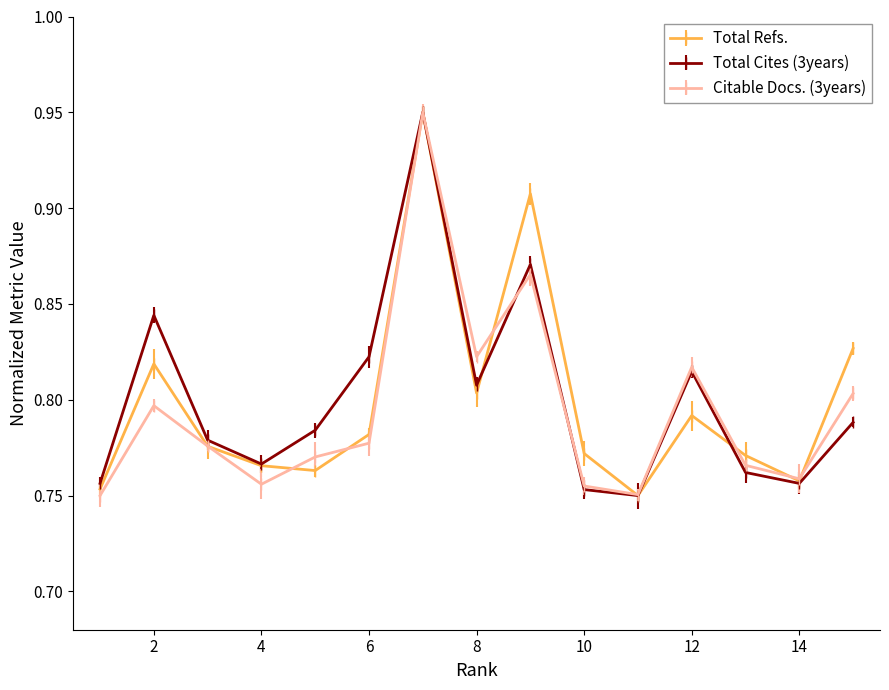

Which series ends up on top after the final intersection of Total Cites (3years) and Total Refs.?

Total Refs.